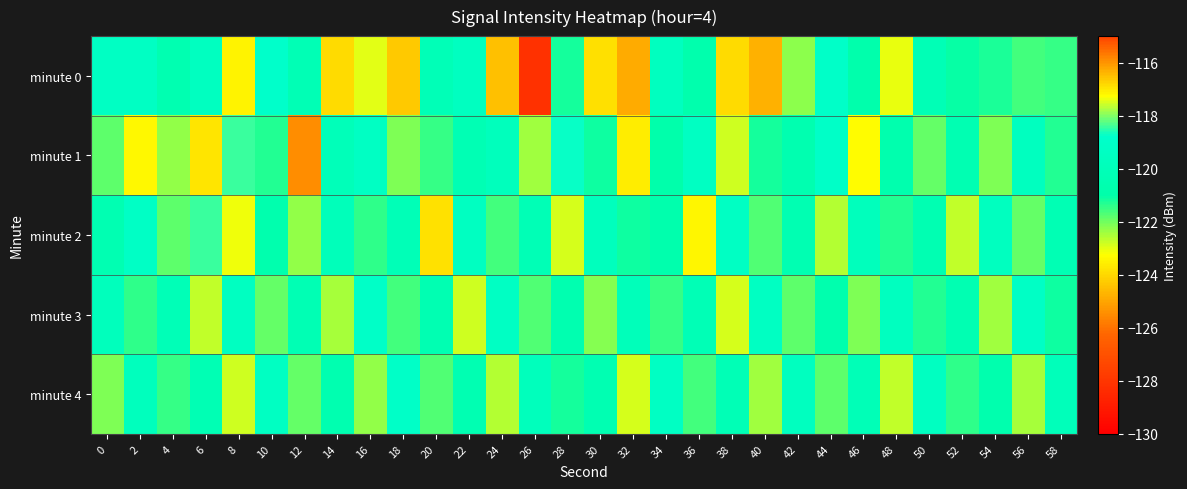

At which category does the chart reach its minimum across all series?

26